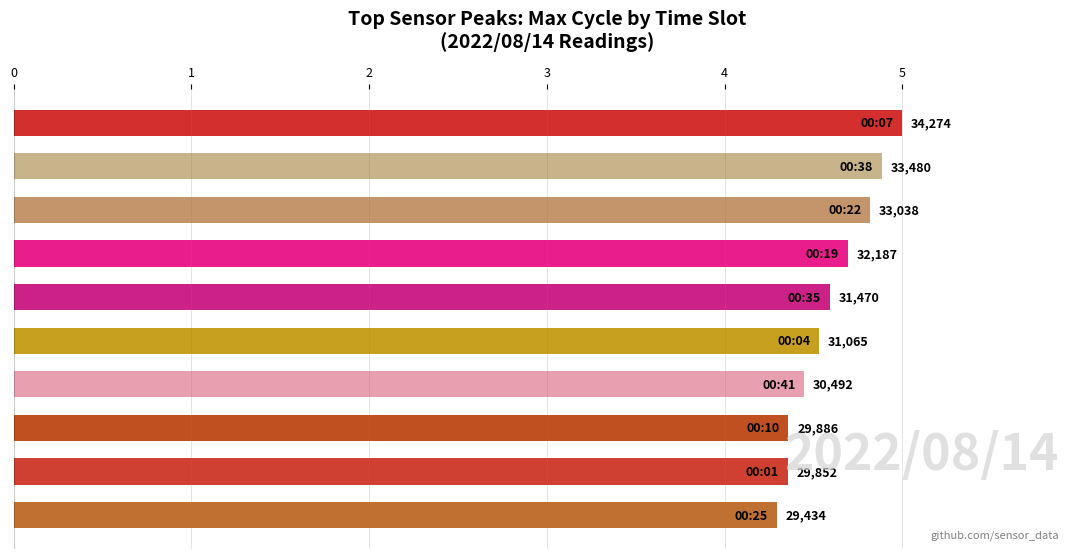

How many bars are there in total?

10